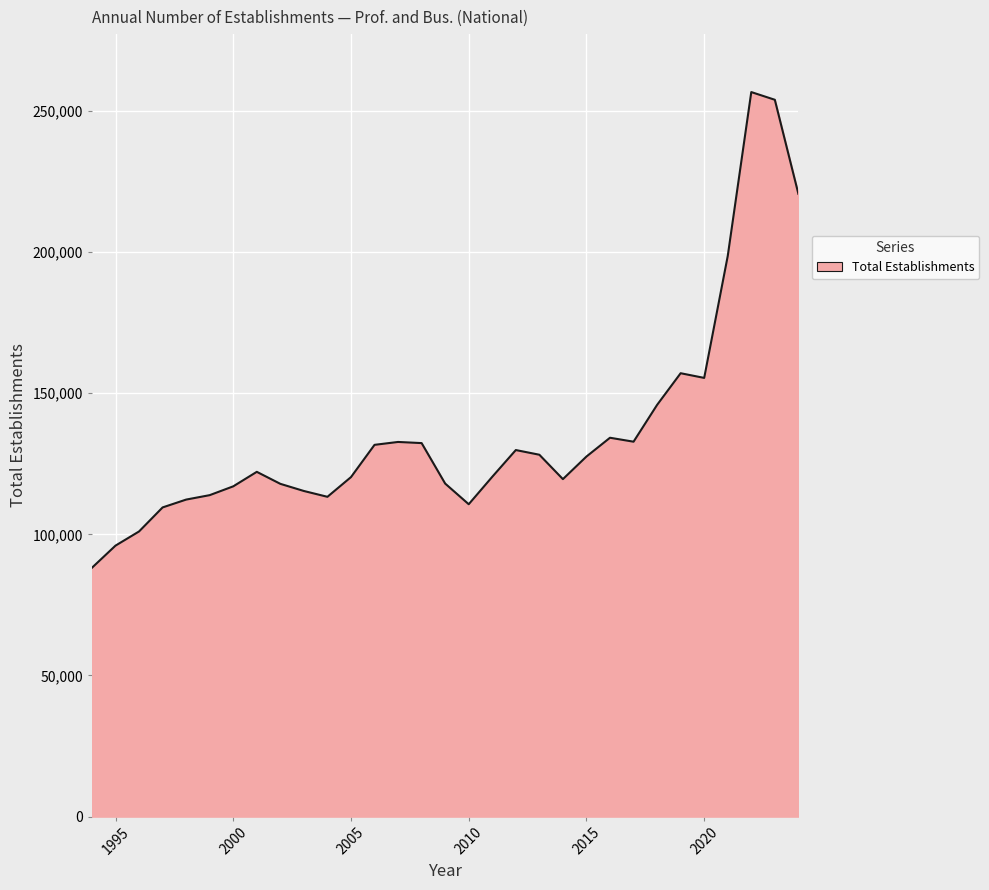

What is the difference between the maximum and minimum values?

168547